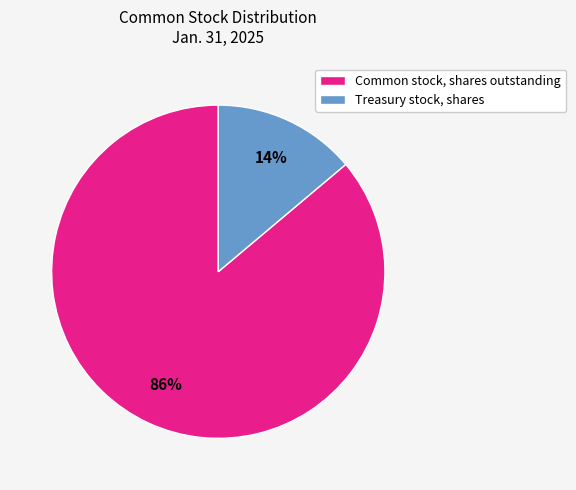

Count the number of slices in the pie.

2